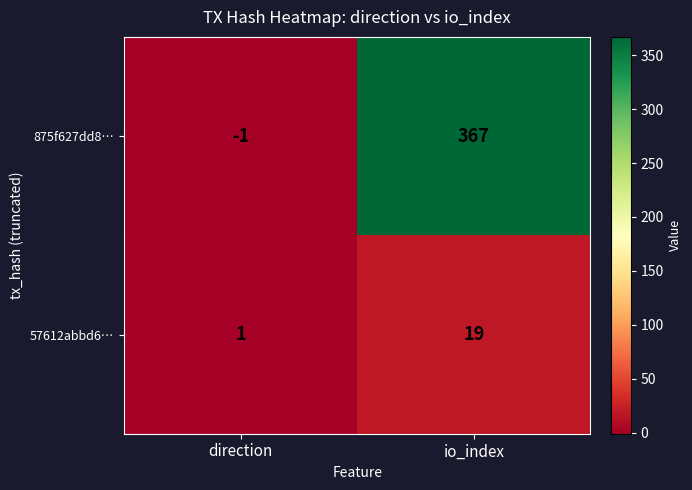

The 875f627dd8… series shows -1 at direction. True or false?

True